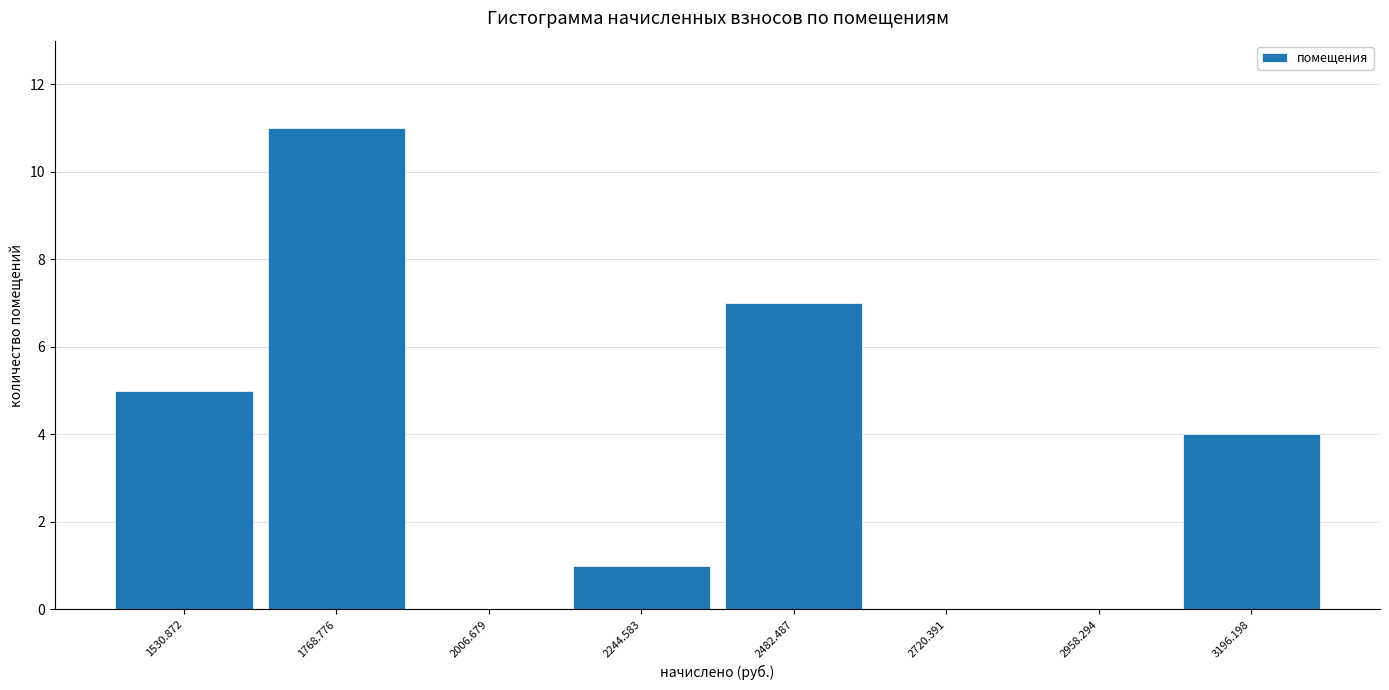

Reading left to right, list every bar in this chart as the range it spans on the x-axis followed by its height. Neither the bar edges nor the heights are printed on the chart, so give them approximately, as read against the axes.

1400 to 1650: 5
1650 to 1900: 11
1900 to 2150: 0
2150 to 2350: 1
2350 to 2600: 7
2600 to 2850: 0
2850 to 3100: 0
3100 to 3300: 4